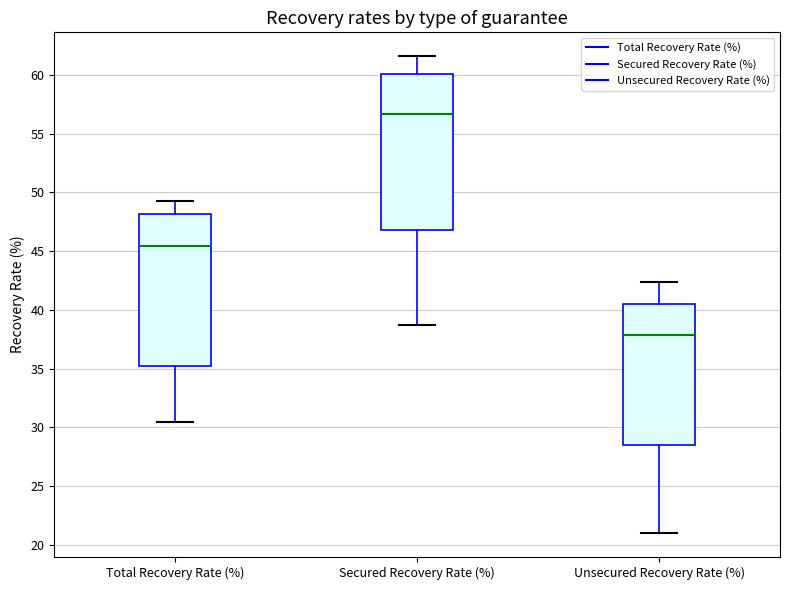

Reading left to right, read every box against the y-axis: the position of its median line, the range the box covers, and the ends of its whiskers. The values are not printed on the chart, so give them approximately, as read against the axis.

Total Recovery Rate (%): median 45.5, box 35.0 to 48.0, whiskers 30.5 to 49.5
Secured Recovery Rate (%): median 56.5, box 47.0 to 60.0, whiskers 38.5 to 61.5
Unsecured Recovery Rate (%): median 38.0, box 28.5 to 40.5, whiskers 21.0 to 42.5